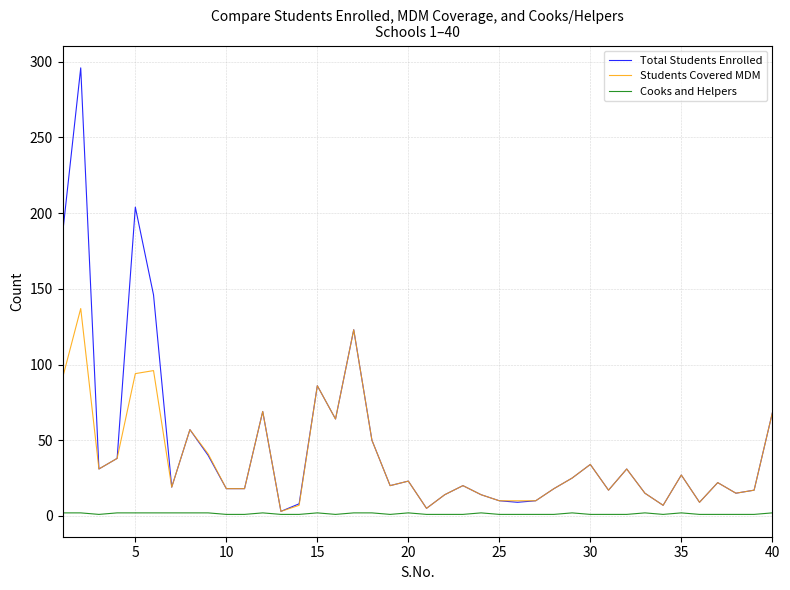

What are all the series names shown in the legend?

Total Students Enrolled, Students Covered MDM, Cooks and Helpers